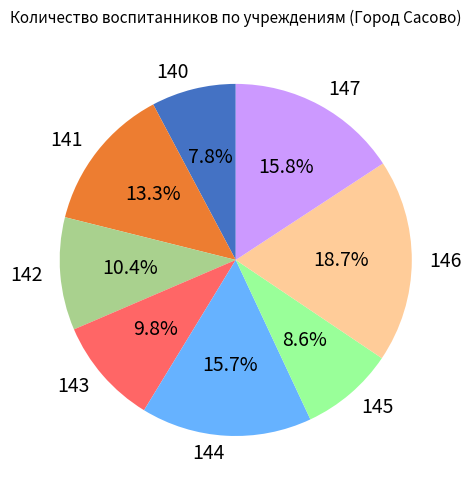

What percentage is the 142 slice, to the nearest percent?

10%